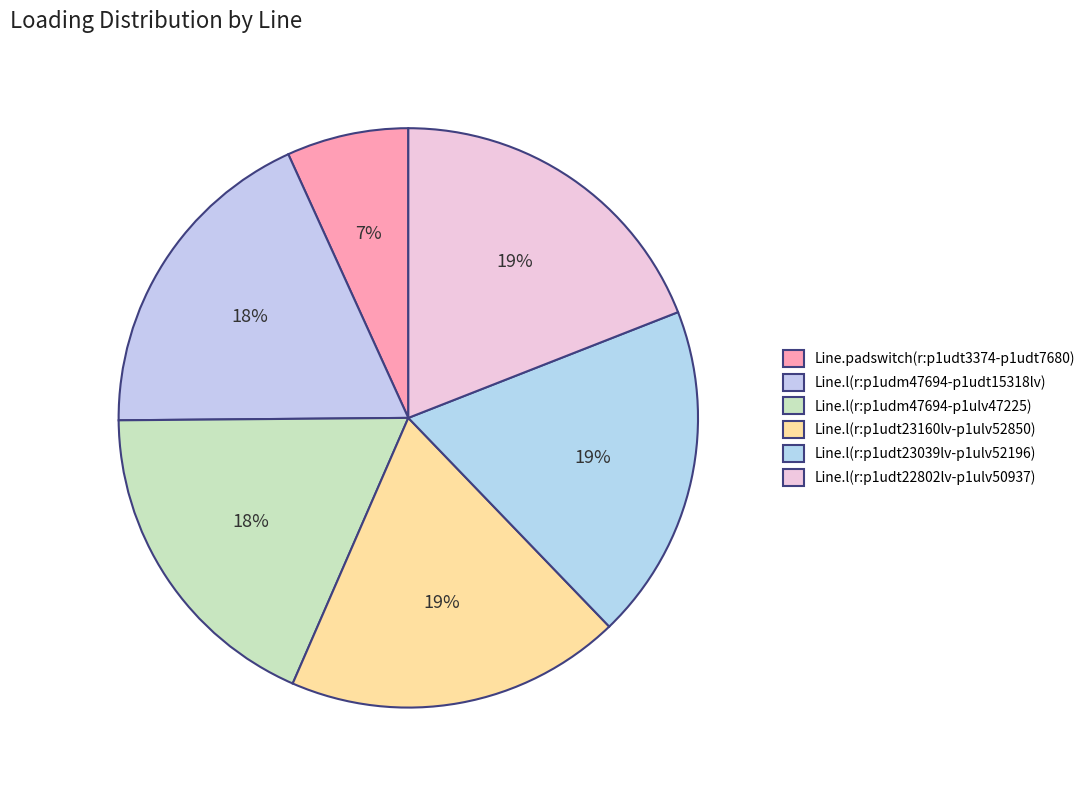

Count the number of slices in the pie.

6